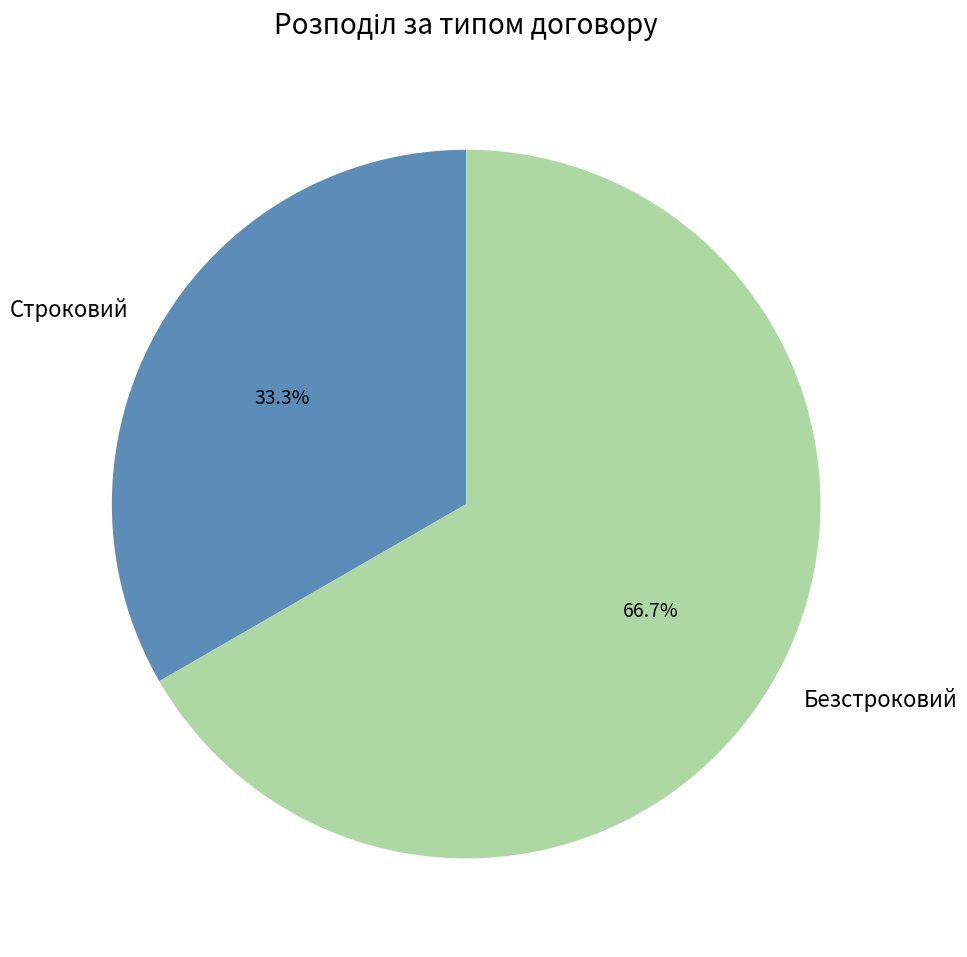

Which category has the biggest portion of the pie?

Безстроковий